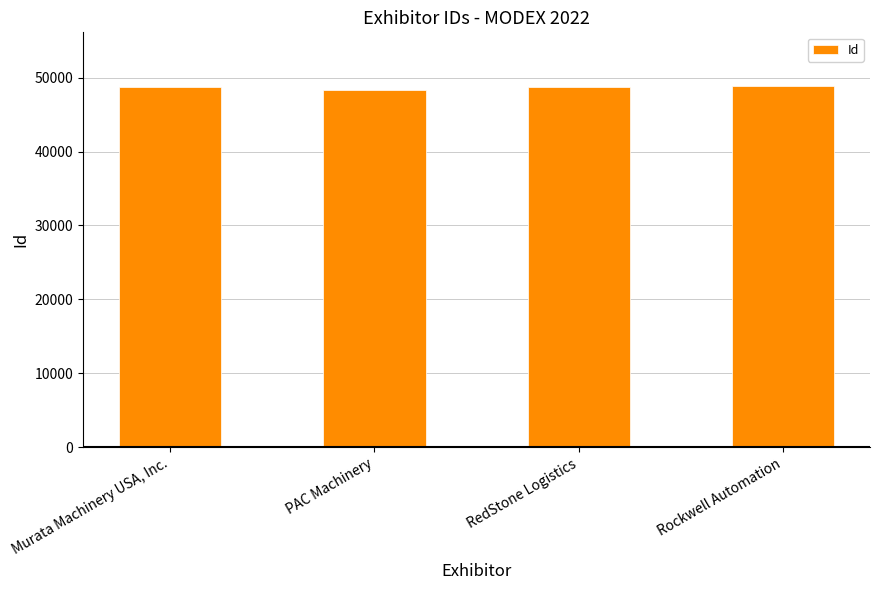

The chart shows a value of 48715 at Murata Machinery USA, Inc.. True or false?

True